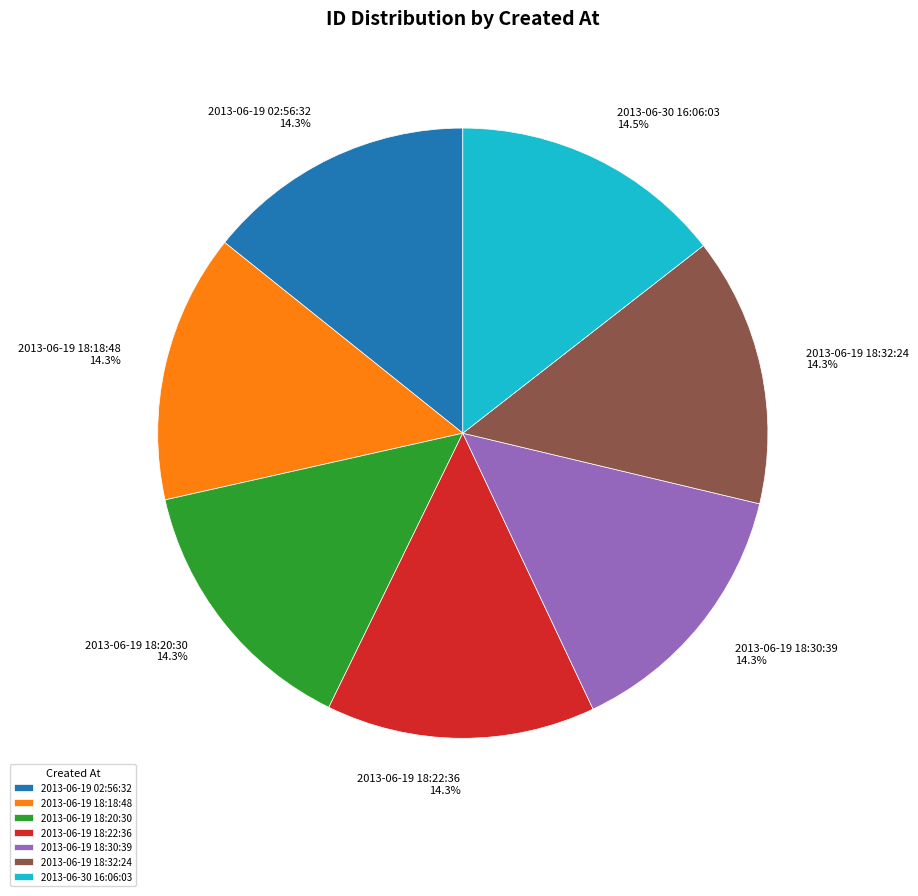

Does any single category account for the majority?

No